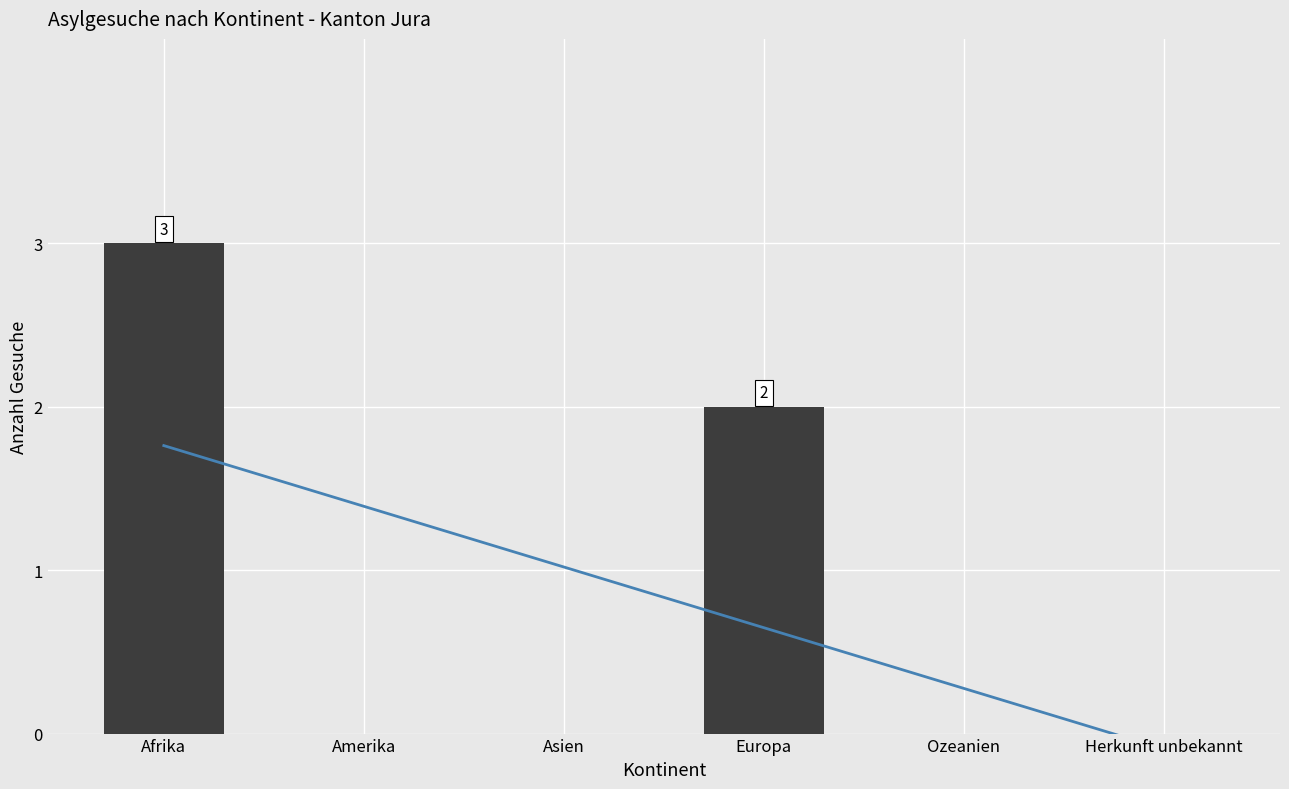

The chart shows a value of 3 at Afrika. True or false?

True